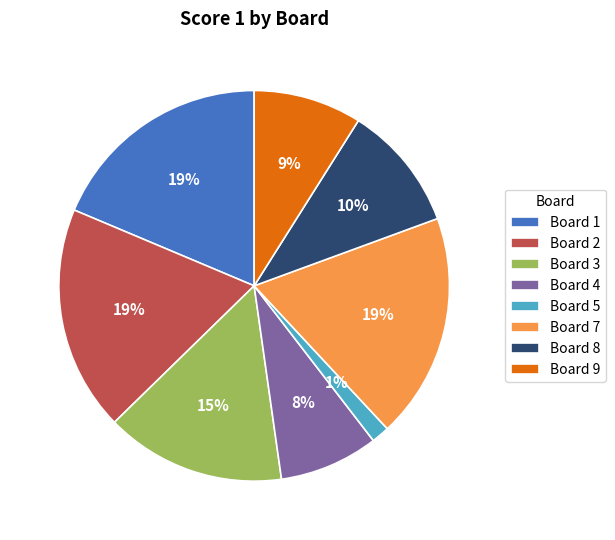

To the nearest percent, what percentage of the pie is Board 5?

1%